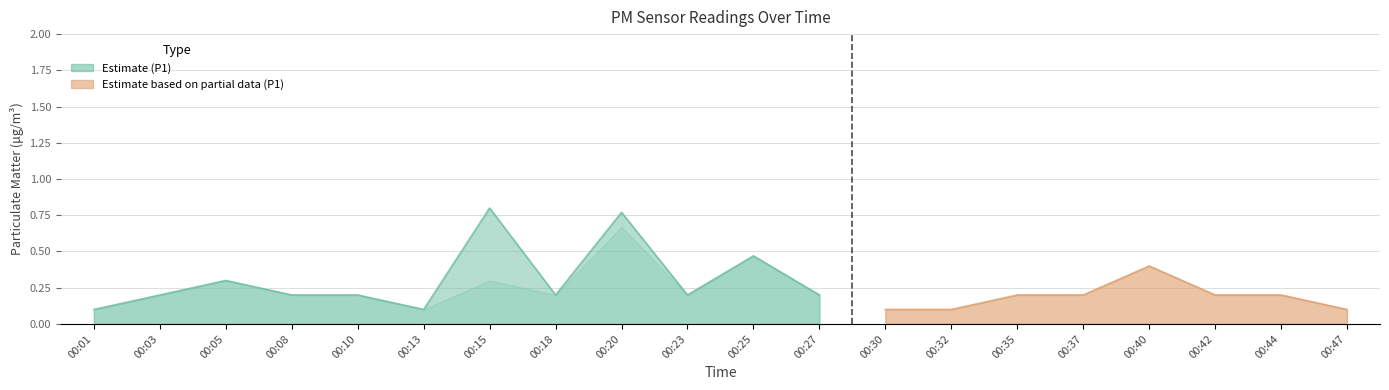

True or false: P1 and P2 cross at least once.

False